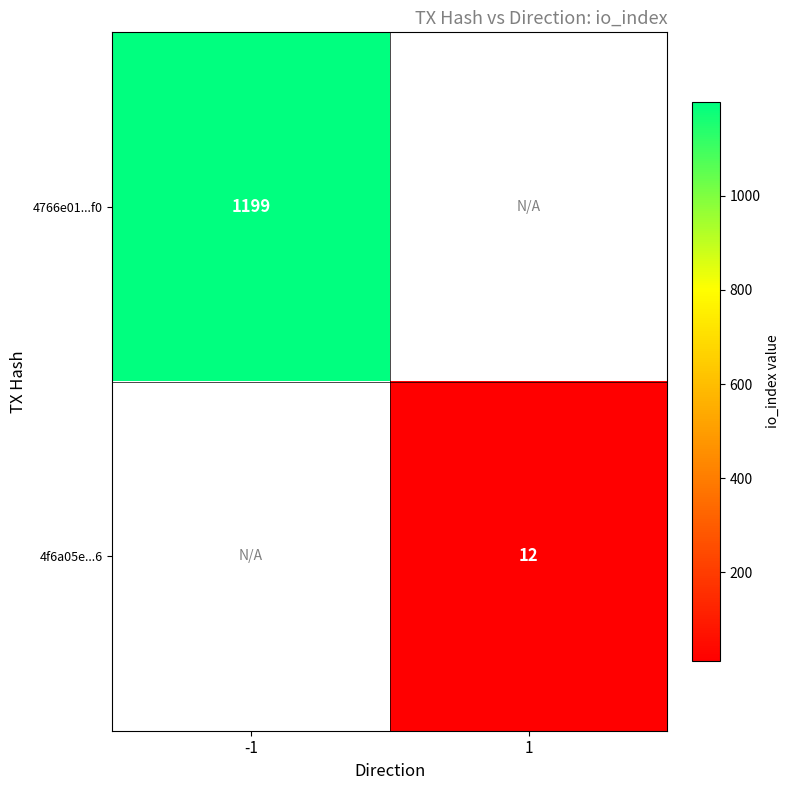

True or false: 4766e01...f0 has a value of 1955 at -1.

False